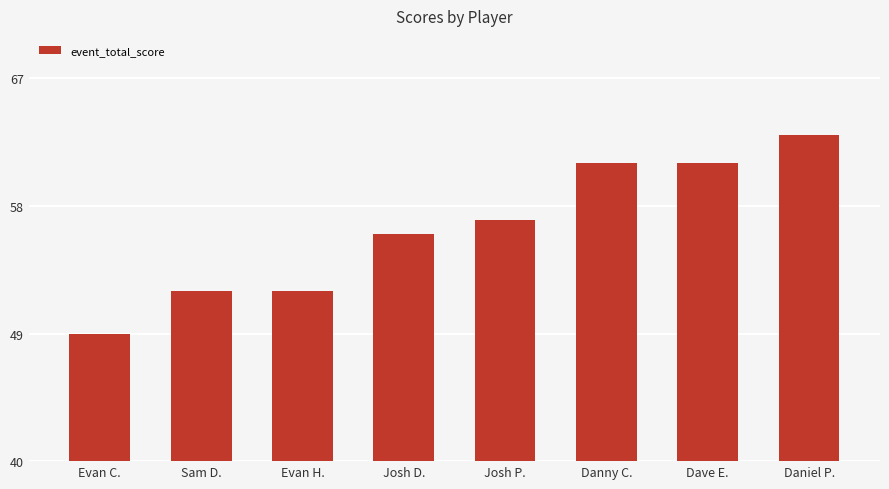

What is the average value?

56